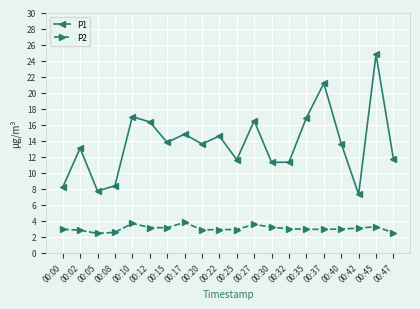

At which category is the sum across all series the highest?

00:45